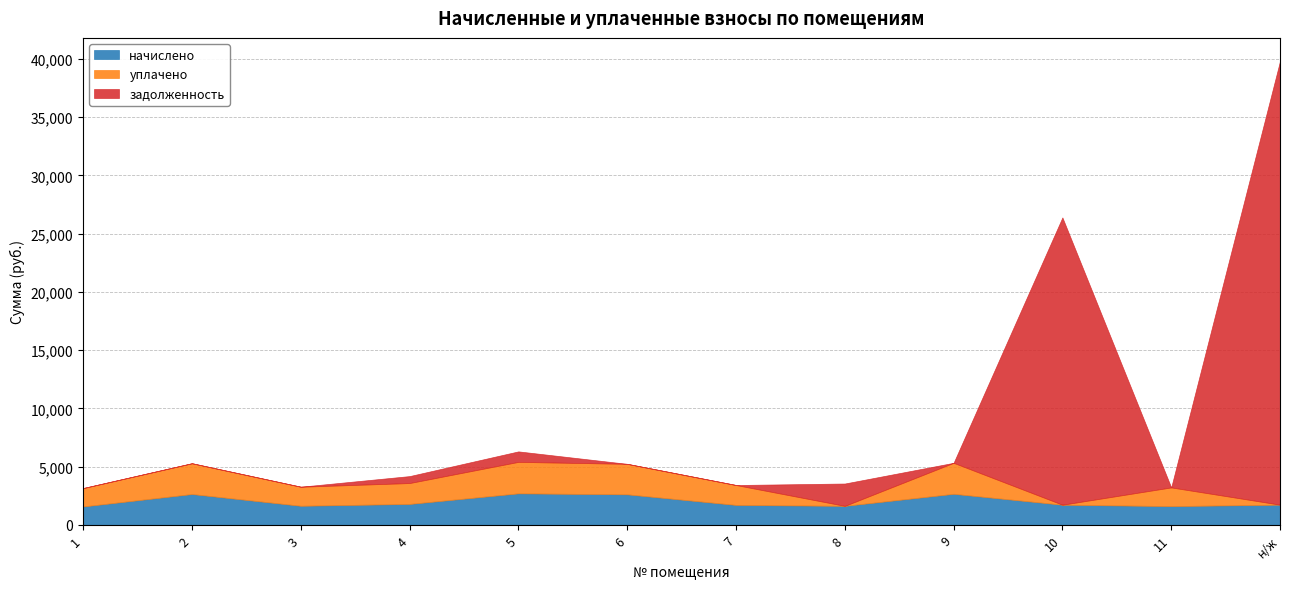

What is the difference between the maximum and minimum values in the уплачено series?

2701.8